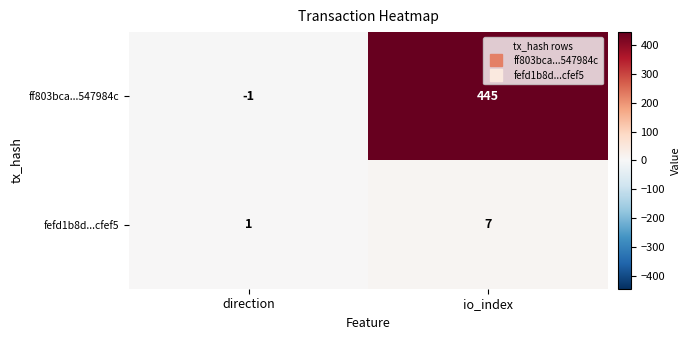

Which series has the largest total across all categories?

ff803bca...547984c